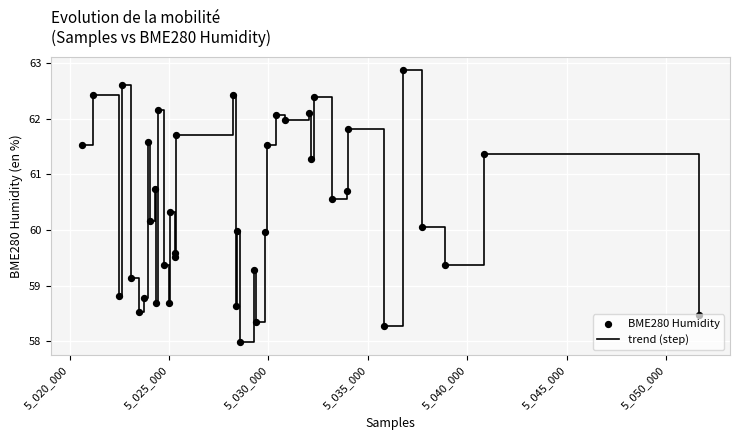

What is the smallest value displayed?

58.0